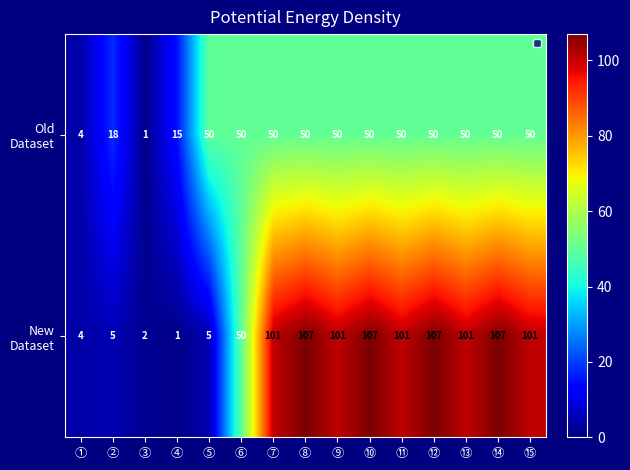

What is the greatest value displayed?

107